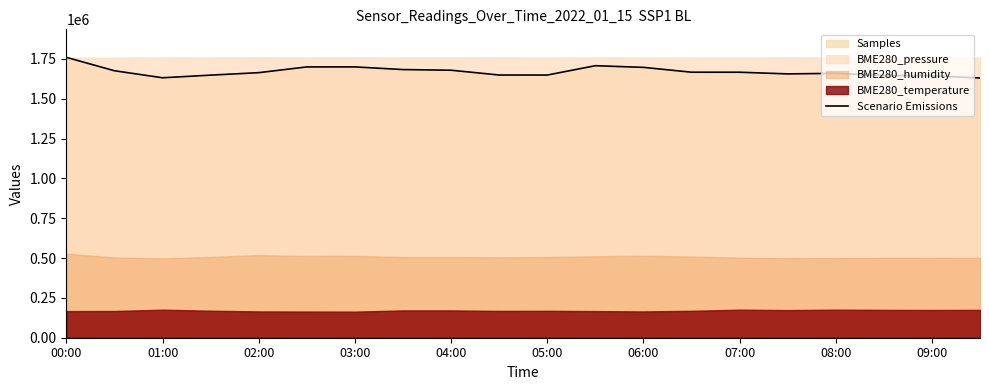

Is it true that Scenario Emissions equals 1696765 at 06:00?

True